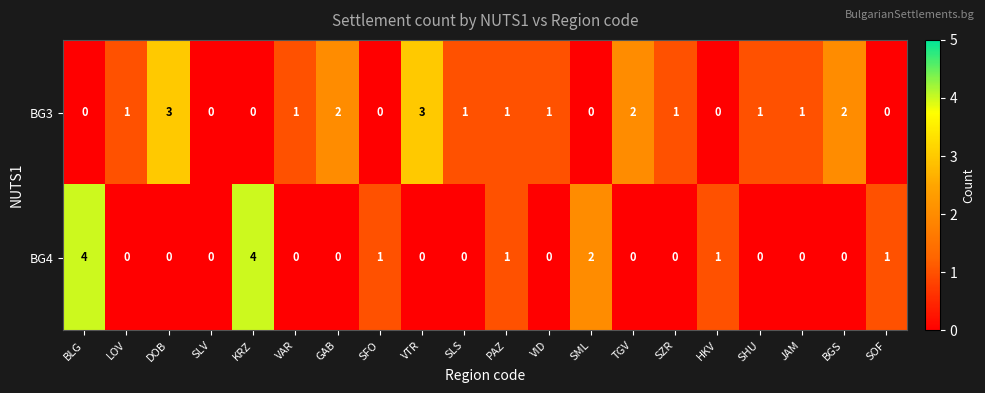

The value of BG4 at BLG is 4. True or false?

True